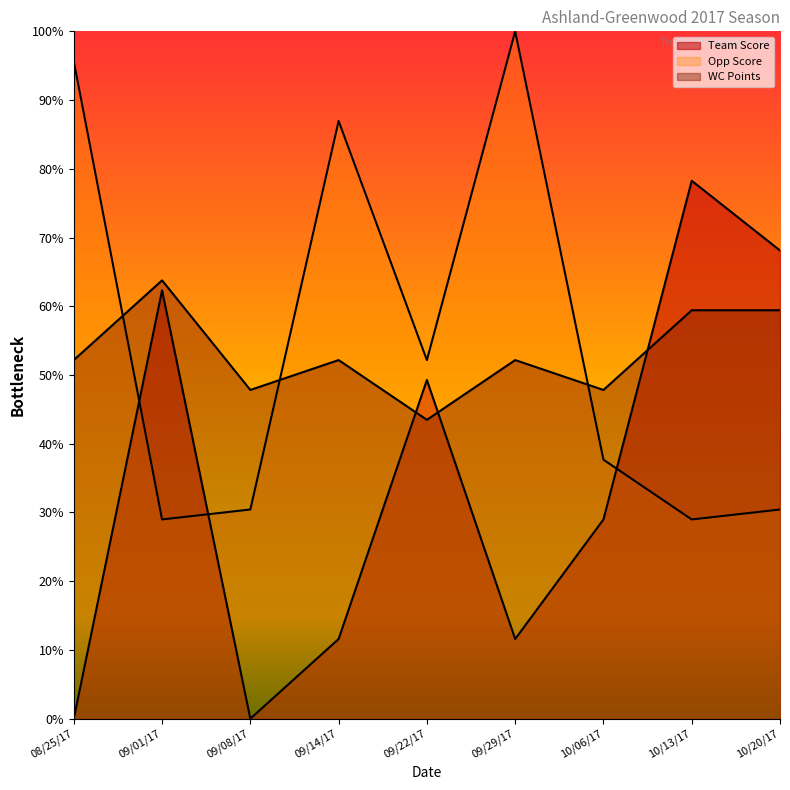

In WC Points, how many points are lower than both neighbors (excluding endpoints)?

3